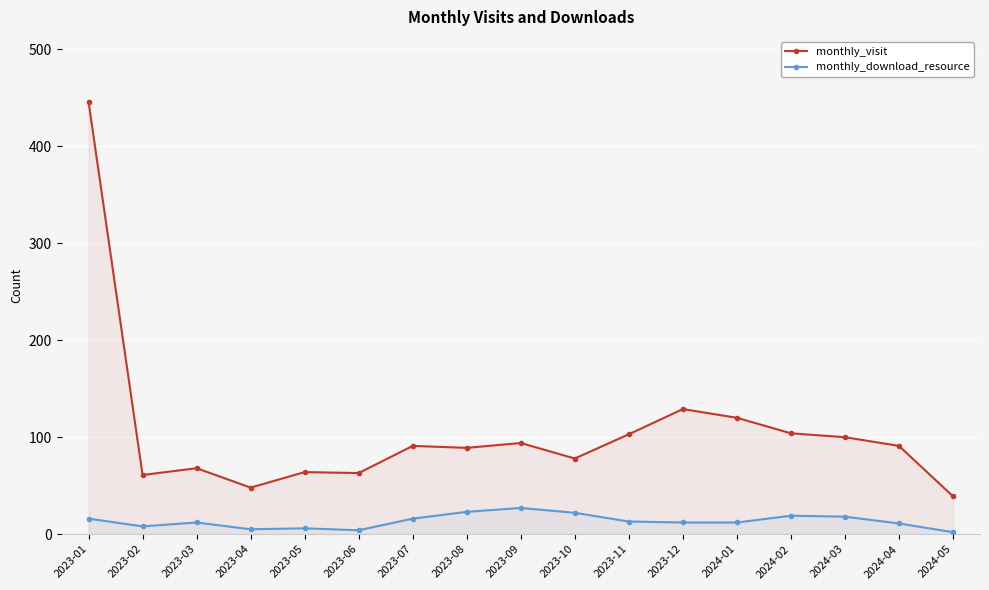

What is the sum of the monthly_download_resource values at 2023-06 and 2023-01?

20